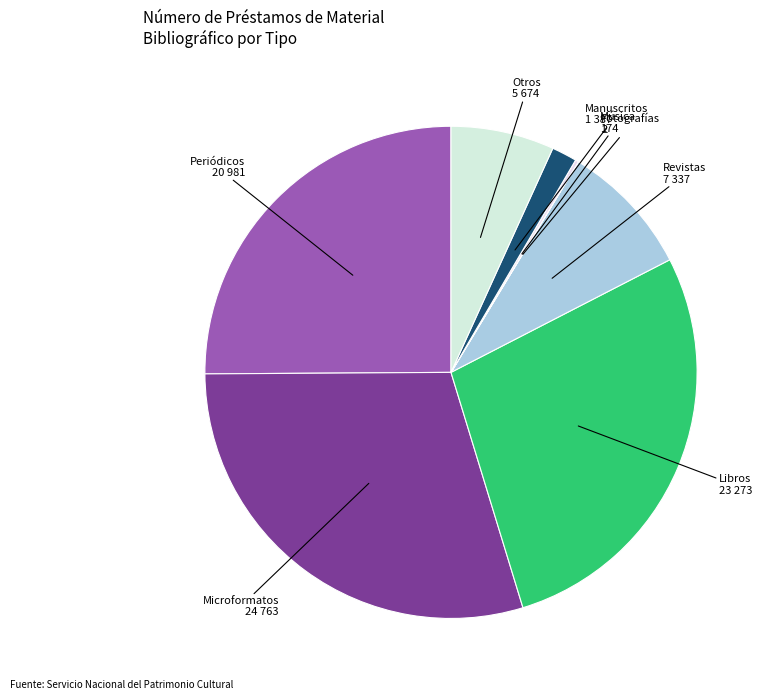

What is the ratio of the value at Manuscritos to the value at Microformatos?

0.1